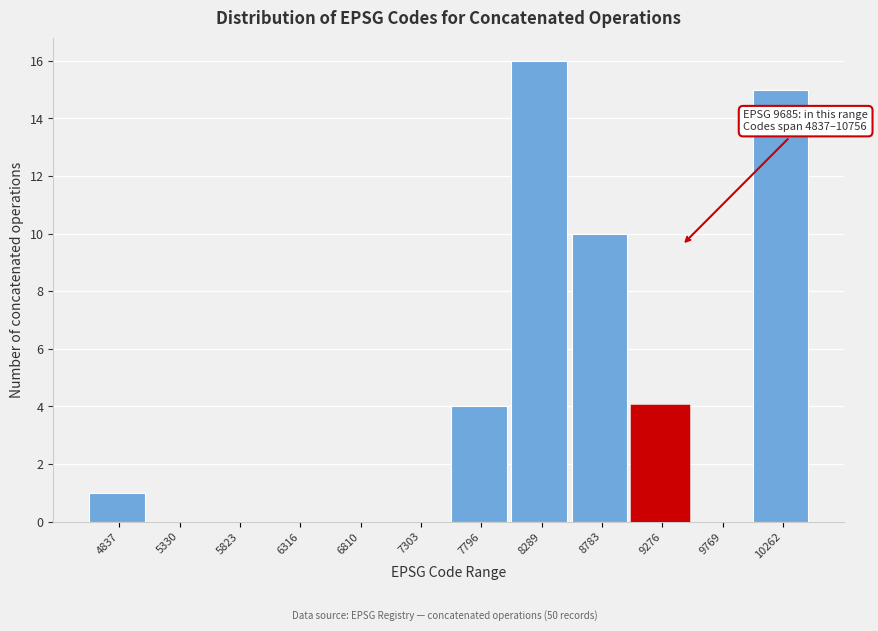

Reading left to right, extract all data points from this chart.

4837=1	5330=0	5823=0	6316=0	6810=0	7303=0	7796=4	8289=16	8783=10	9276=4	9769=0	10262=15